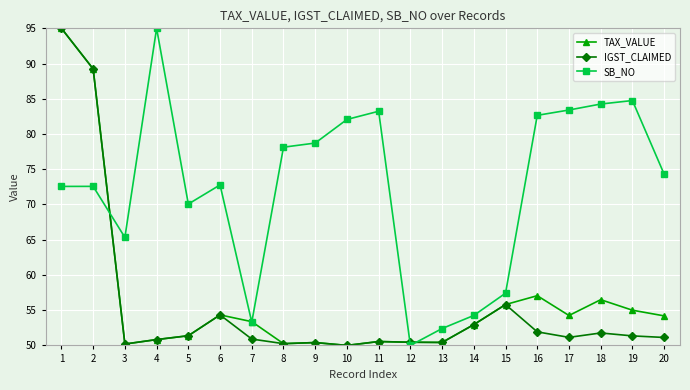

At 18, list the series in order from smallest to largest.

IGST_CLAIMED, TAX_VALUE, SB_NO